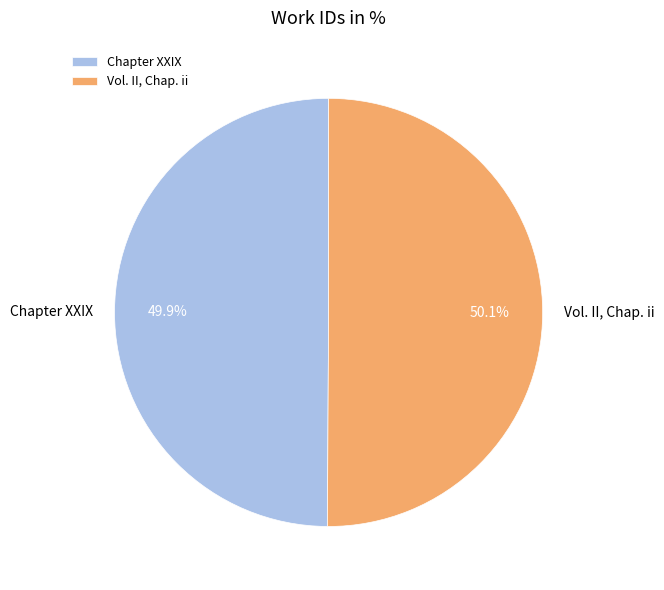

Approximately how many times larger is the value at Vol. II, Chap. ii compared to Chapter XXIX?

1.0